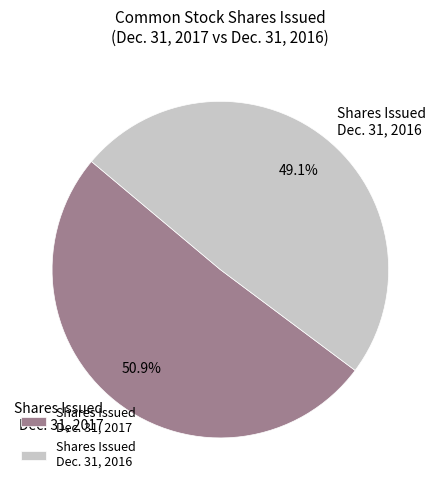

Which slice is the smallest?

Shares Issued Dec. 31, 2016